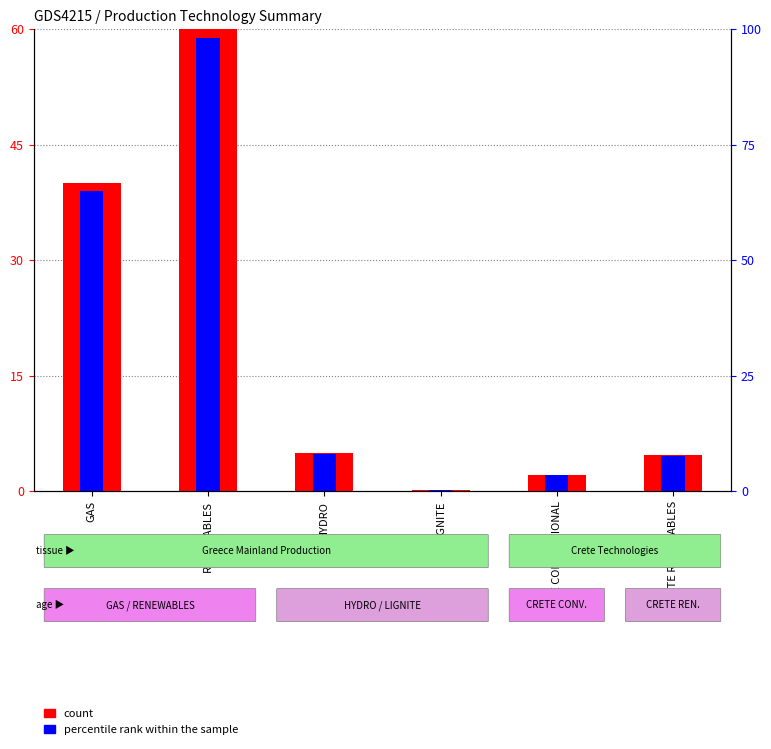

What is the difference between the count values at HYDRO and CRETE RENEWABLES?

0.2